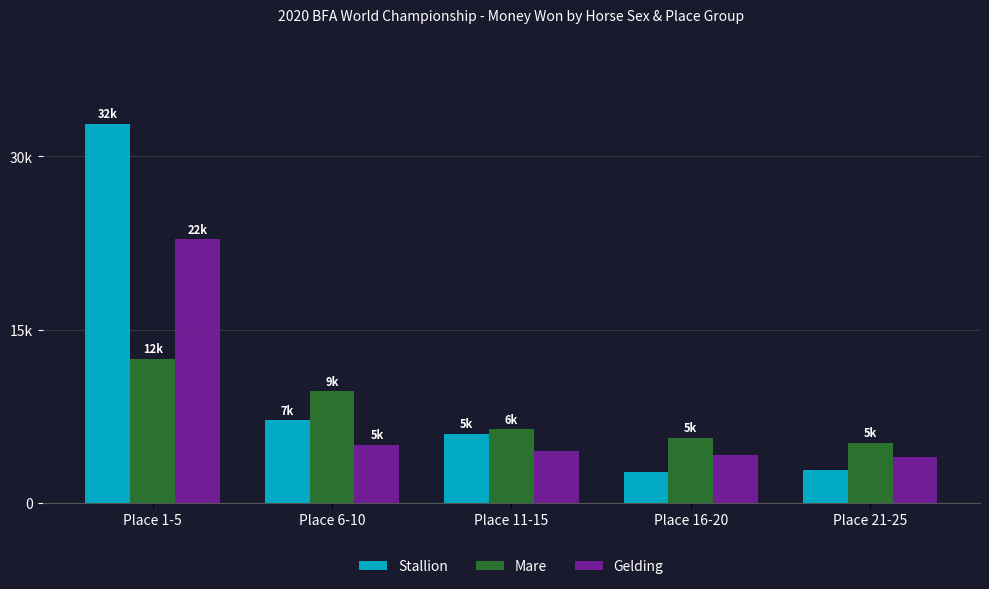

List the labels in order of Gelding value, smallest first.

Place 21-25, Place 16-20, Place 11-15, Place 6-10, Place 1-5